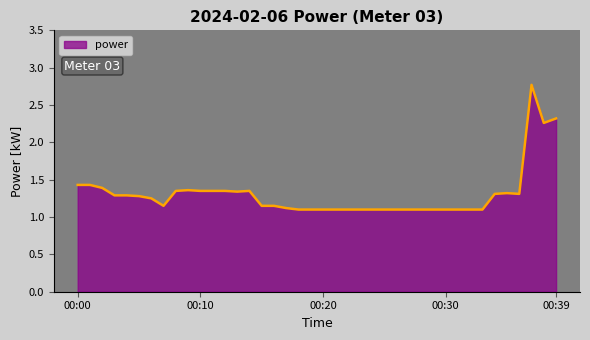

What is the difference between the maximum and minimum values?

1.7